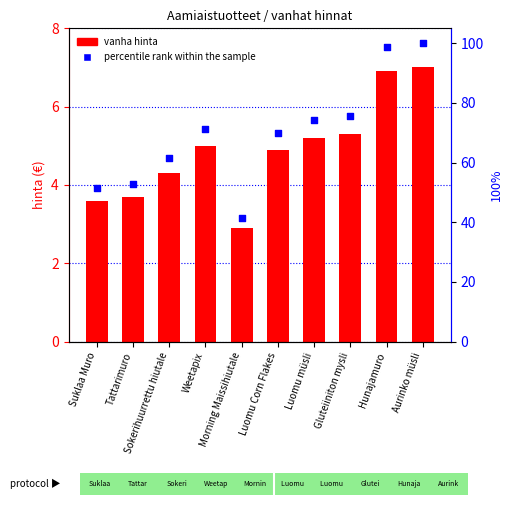

Which series contains the lowest Y value?

vanha hinta